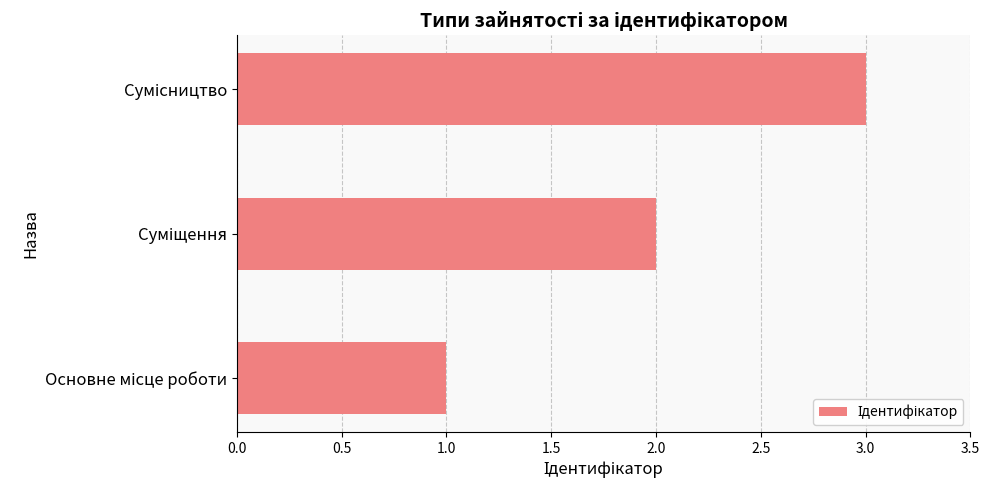

What is the maximum value shown in the chart?

3